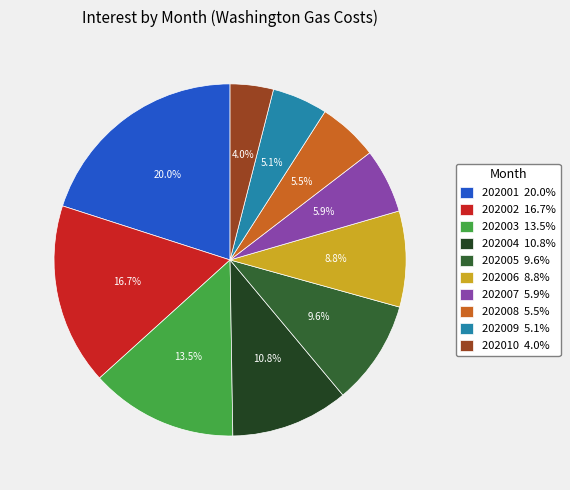

To the nearest percent, what is the average slice percentage?

10%